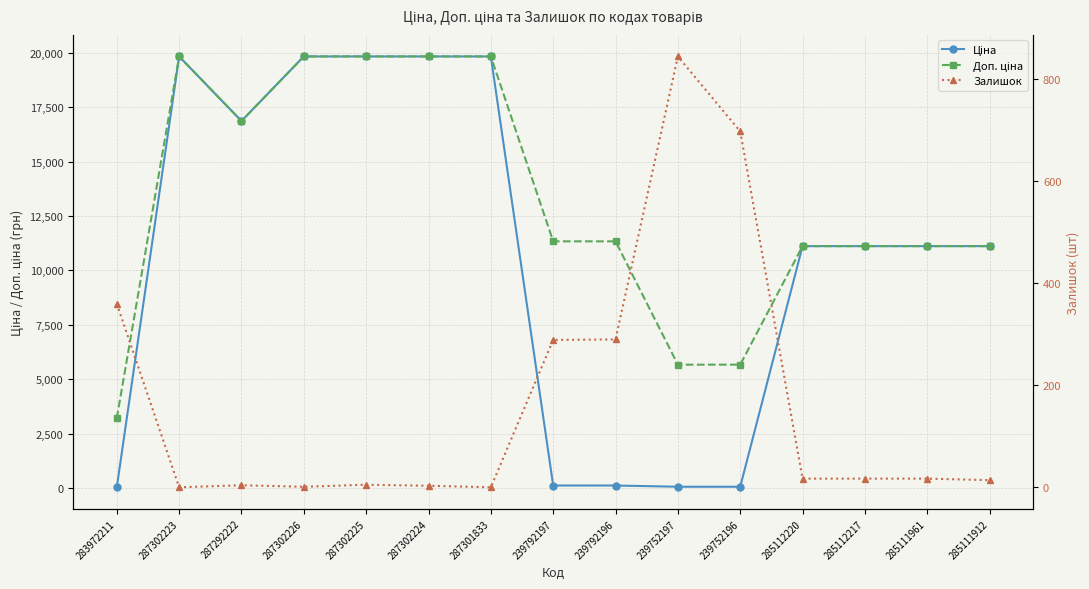

In Ціна, how many points are lower than both neighbors (excluding endpoints)?

1